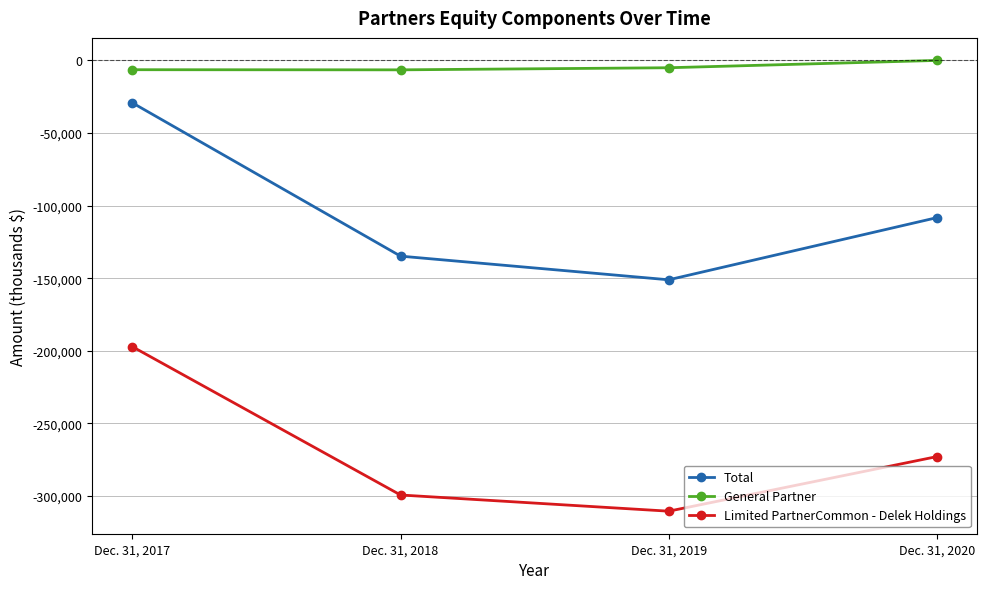

Which series has the widest spread of values?

Total